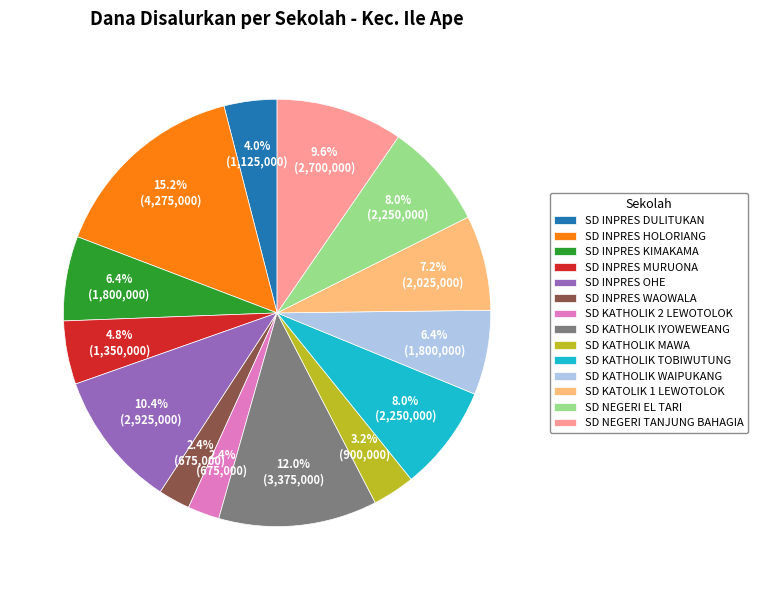

How many segments does this pie chart have?

14